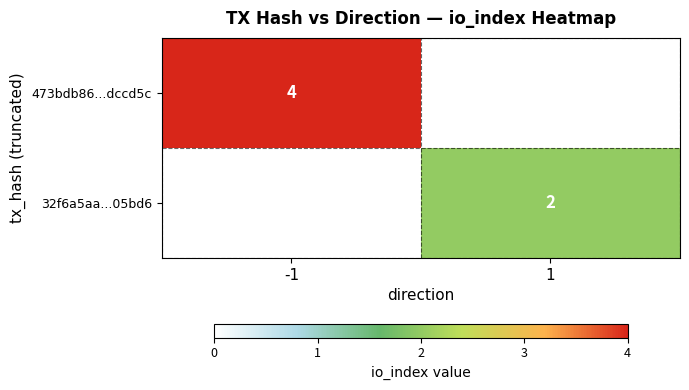

Is the value of 473bdb86...dccd5c at -1 greater than the value of 32f6a5aa...05bd6 at 1?

Yes